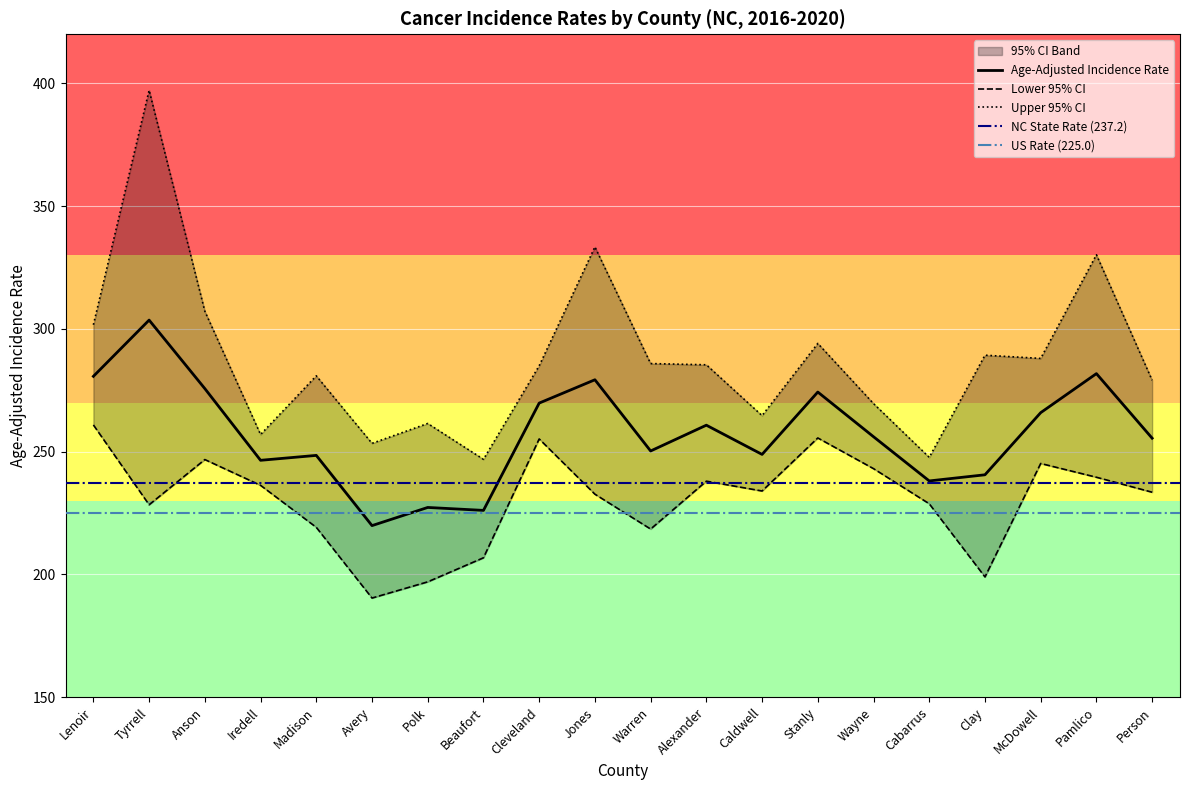

True or false: Lower 95% CI has more than 1 interior local peaks.

True